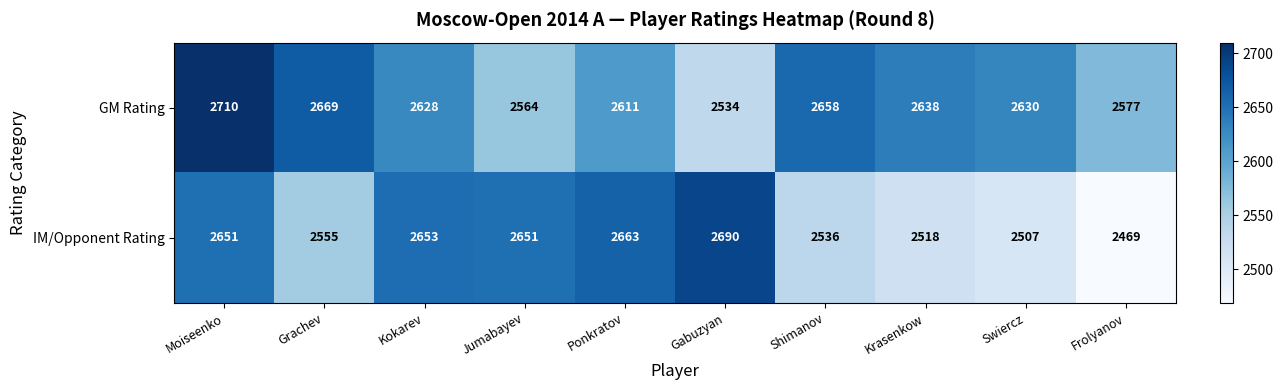

Which series has the widest spread of values?

IM/Opponent Rating